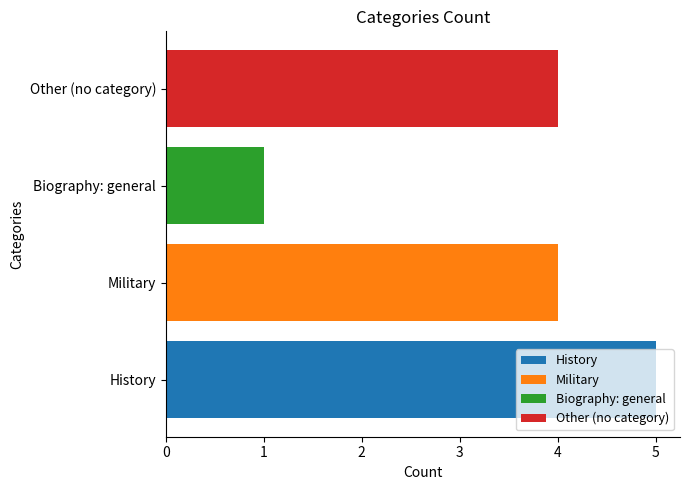

What is the label of the 3rd bar from the right?

Military